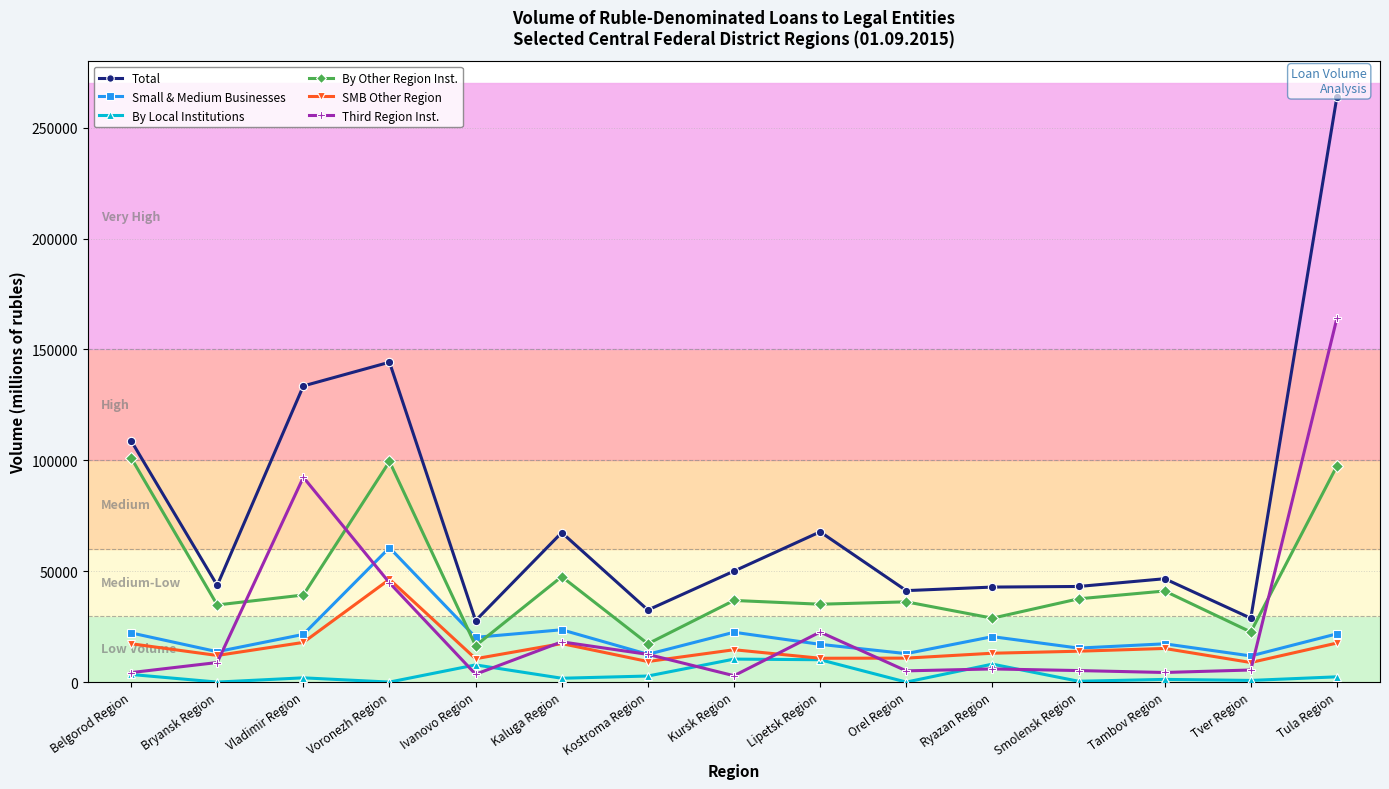

What value does the Small & Medium Businesses series have at Belgorod Region, to the nearest 50?

22150